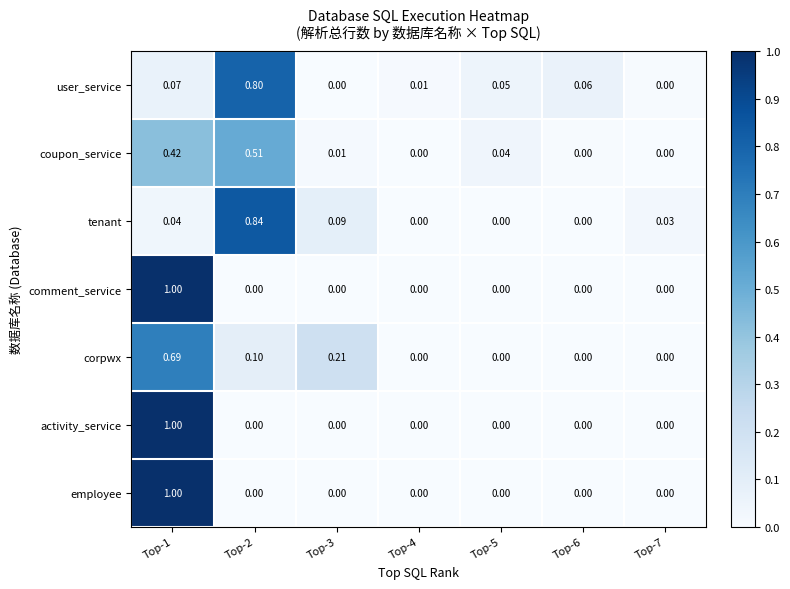

At which category is the sum across all series the highest?

Top-1